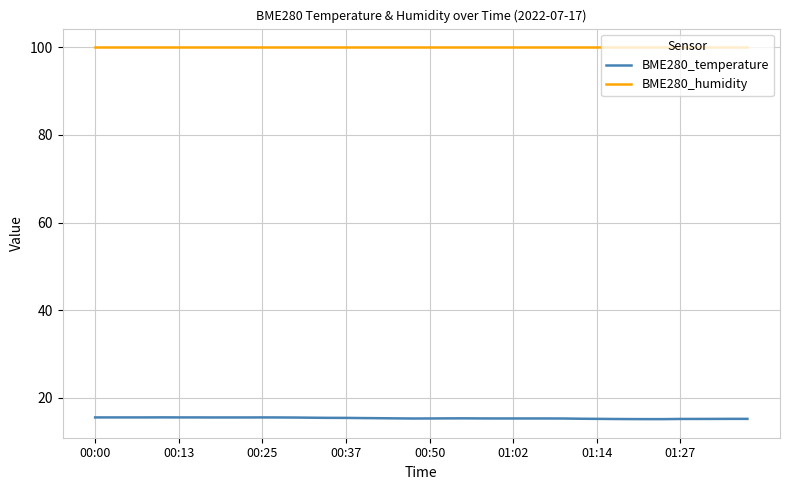

How many lines are shown in the chart?

2